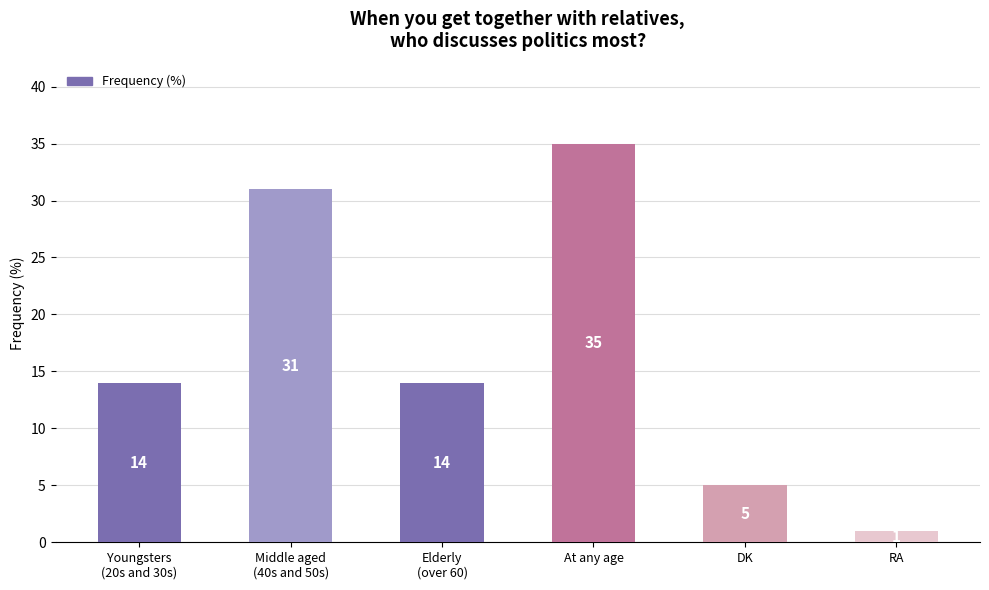

What is the difference between the maximum and minimum values?

34